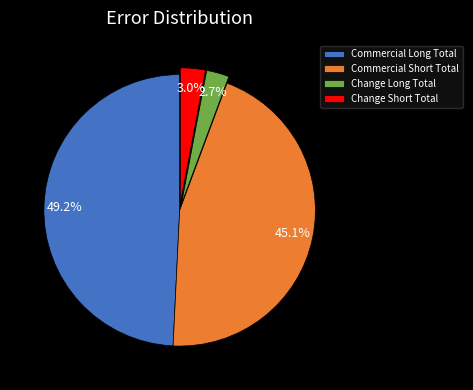

To the nearest percent, what portion does Commercial Long Total represent?

49%